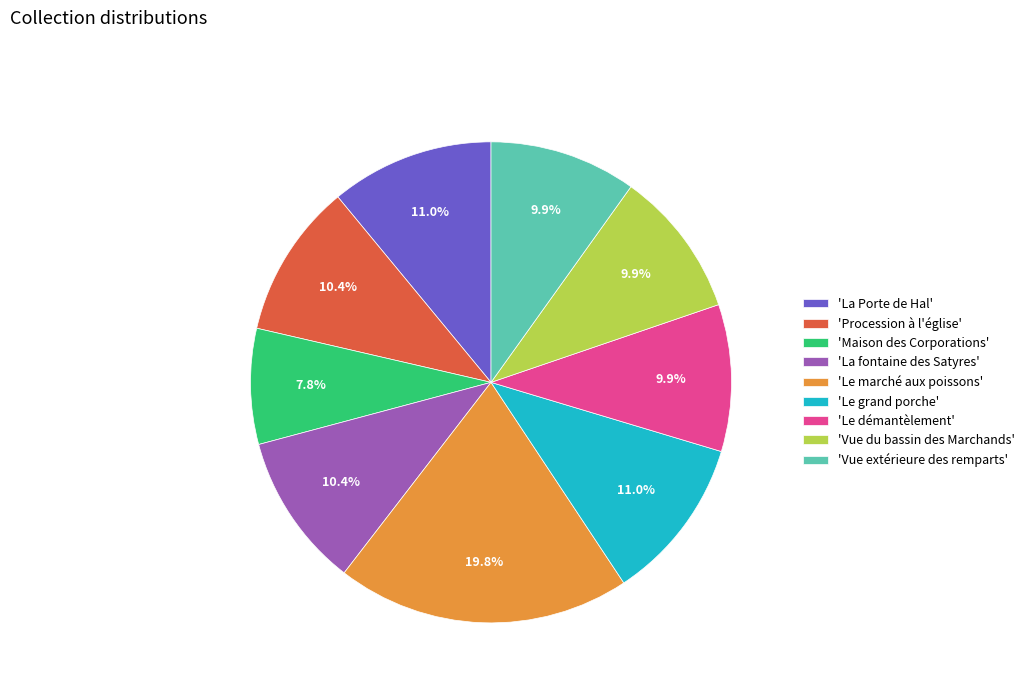

What is the smallest slice in the pie chart?

'Maison des Corporations'